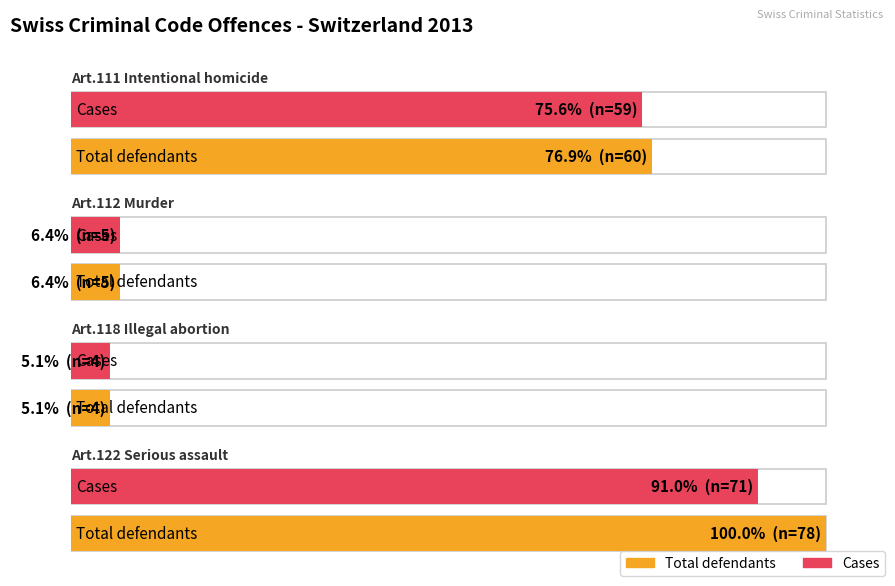

What position from the left is Art.122 Serious assault?

4